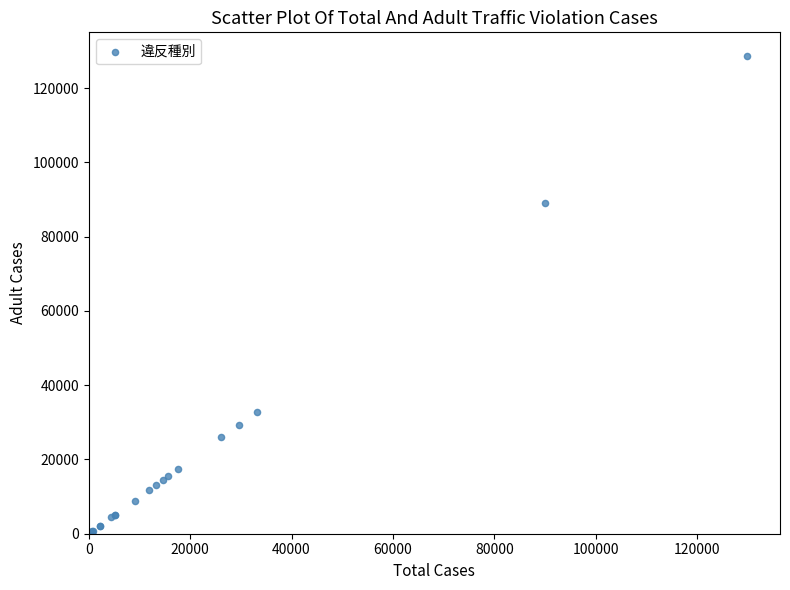

What Y value in the scatter plot is closest to 64316?

89205